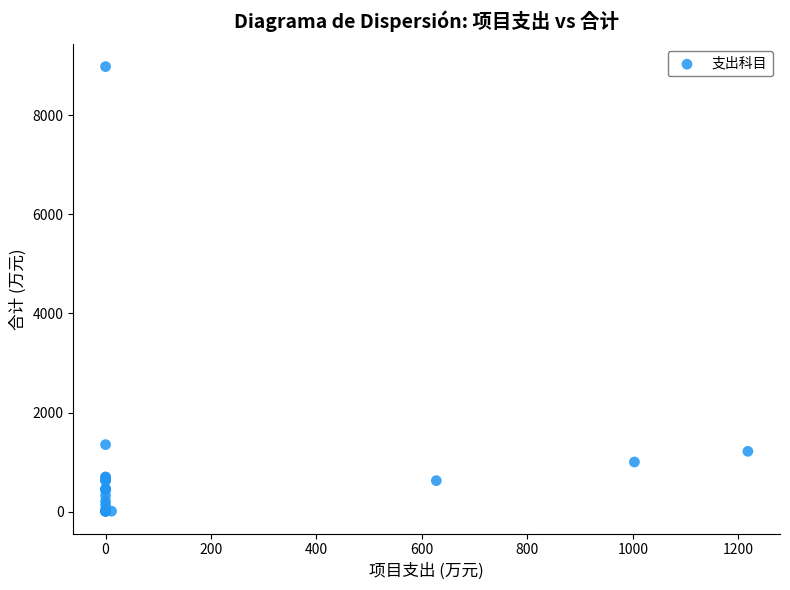

What Y value in the scatter plot is closest to 4493?

1353.7